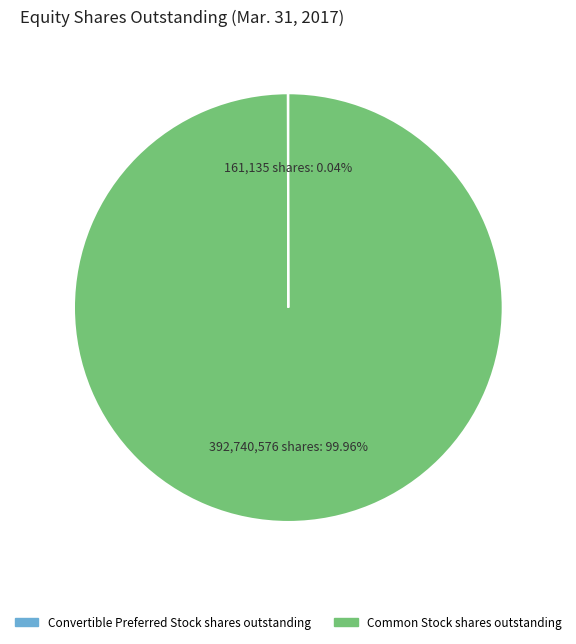

Which slice is the largest?

Common Stock shares outstanding